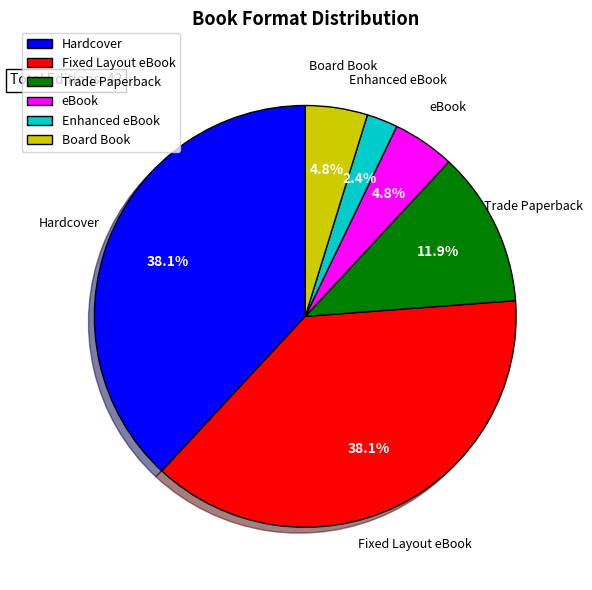

Approximately how many times larger is the value at Enhanced eBook compared to Fixed Layout eBook?

0.1